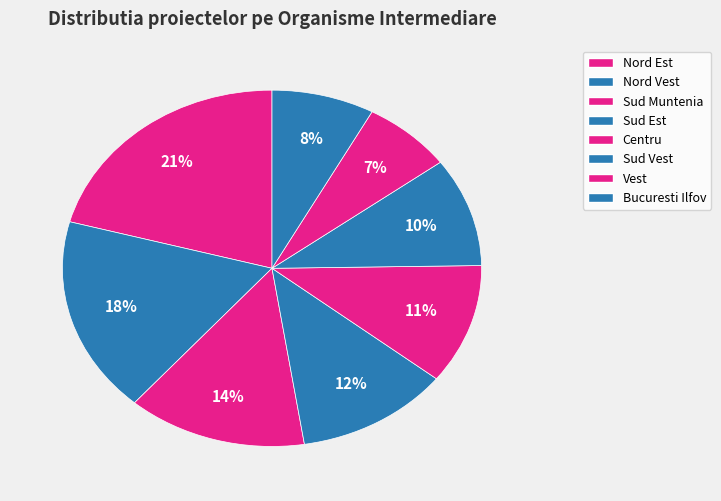

The Nord Est slice represents 21% of the pie. True or false?

True